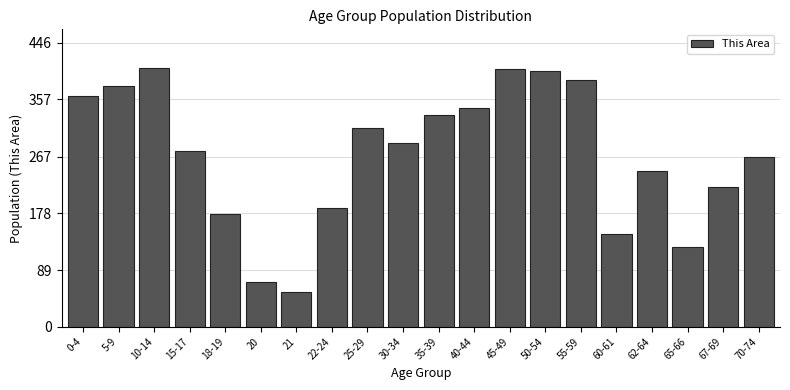

What position from the left is 40-44?

12